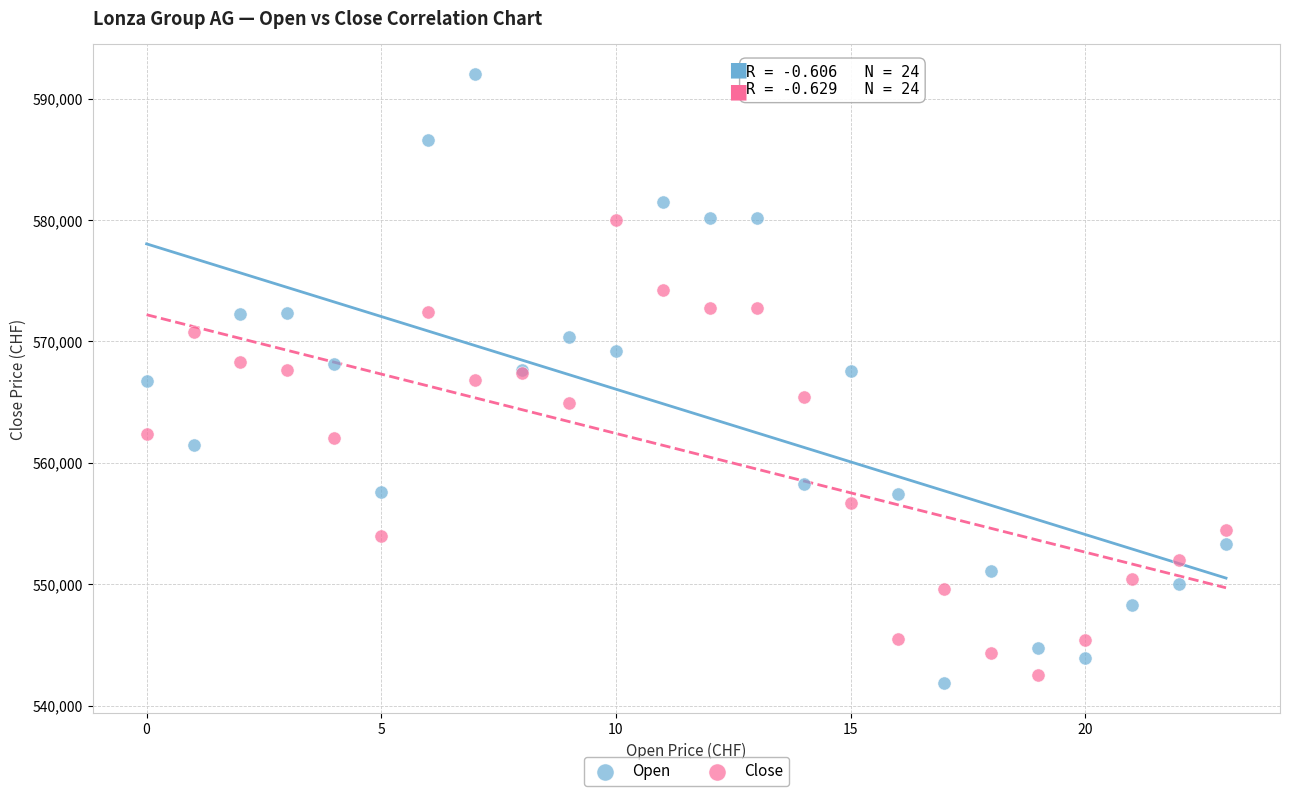

Which series has the widest spread of Y values?

Open